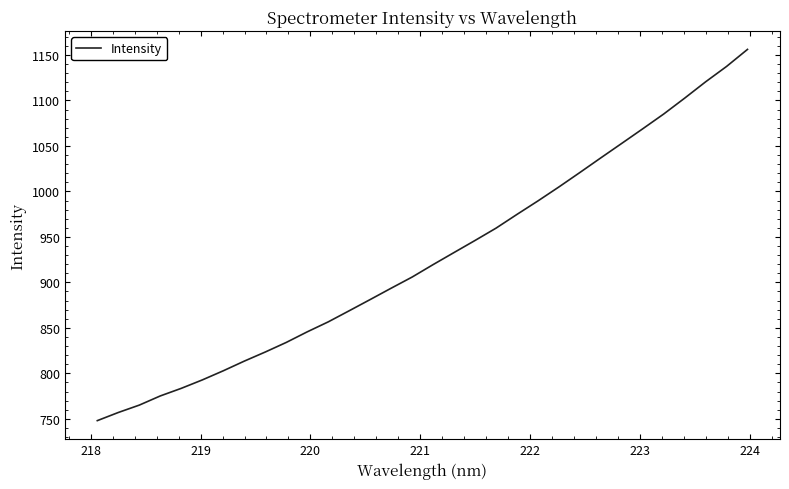

What is the difference between the maximum and minimum values?

408.1